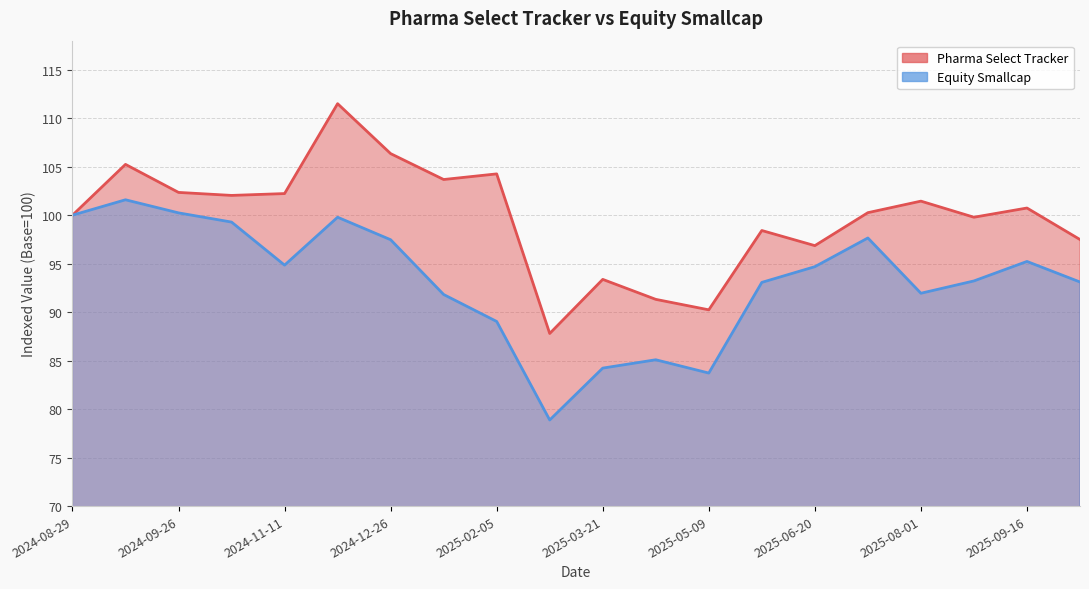

What position from the left is 2024-12-26?

7